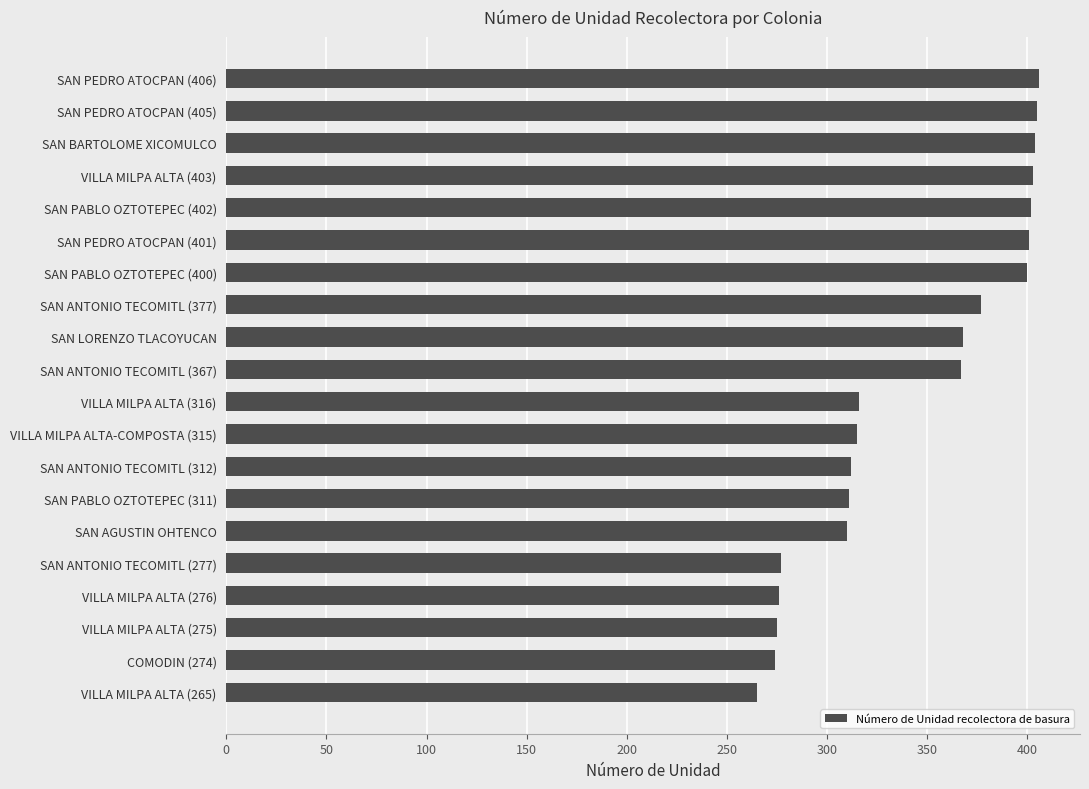

The value at SAN ANTONIO TECOMITL (377) is 377. True or false?

True